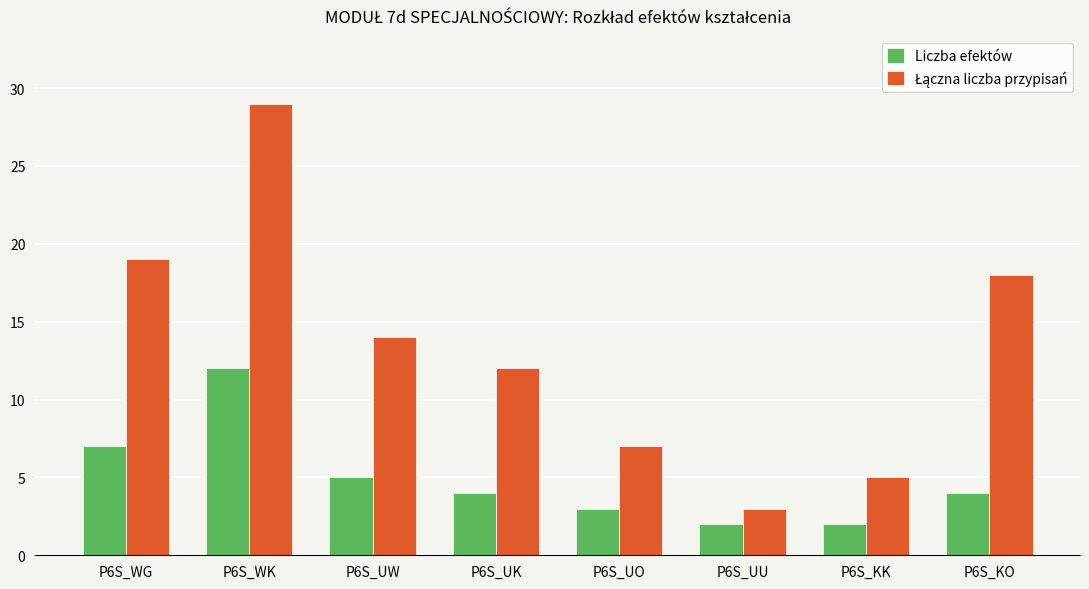

At how many categories does at least one series exceed 9?

5